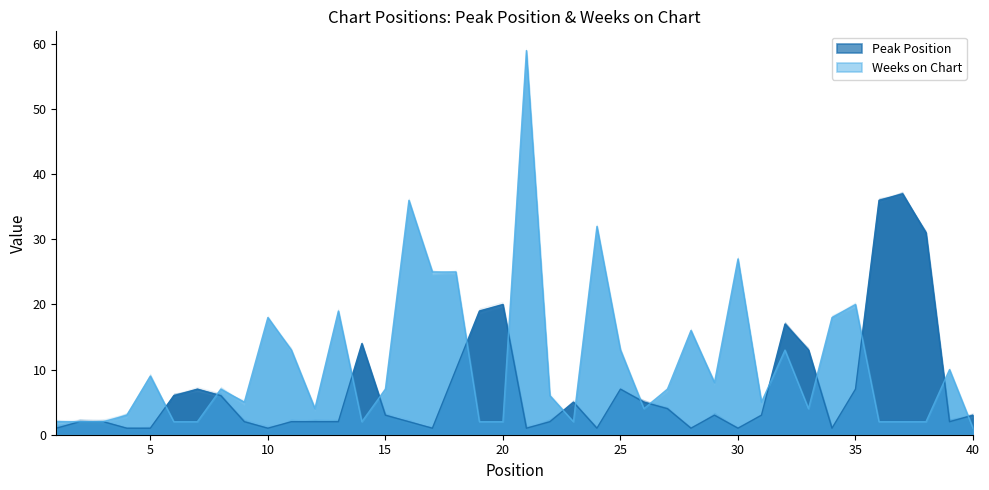

What is the value of the Weeks on Chart point at the 9th from the left?

5